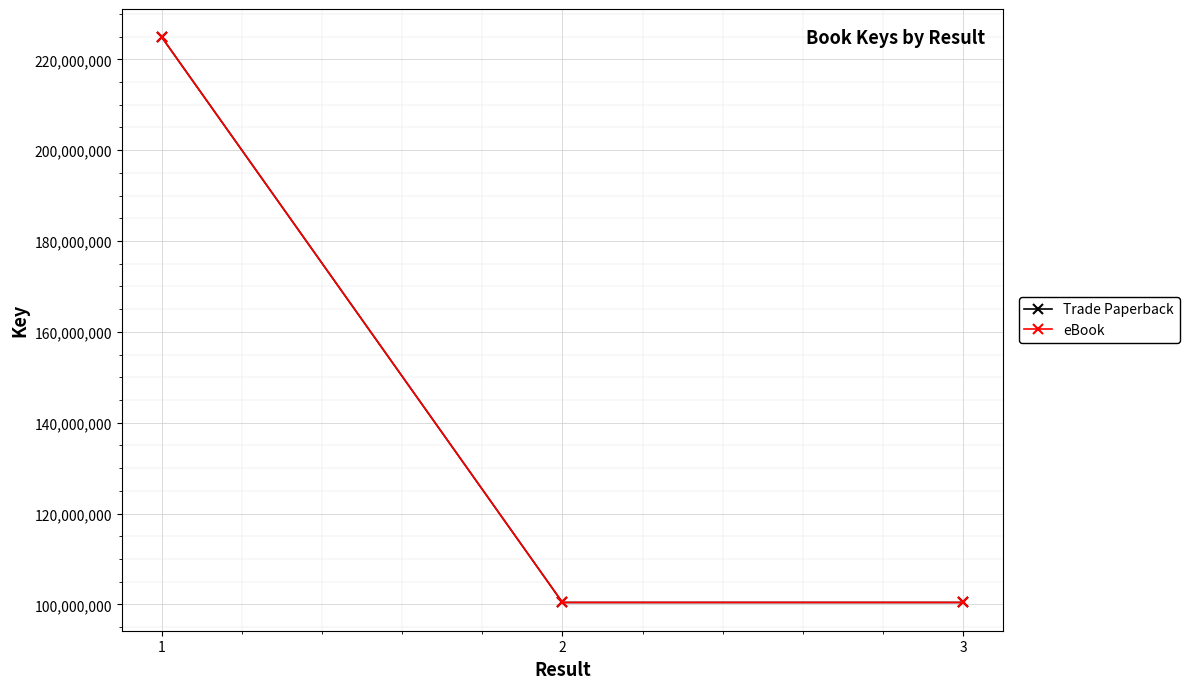

What value does the eBook series have at 3, to the nearest 10?

100423570